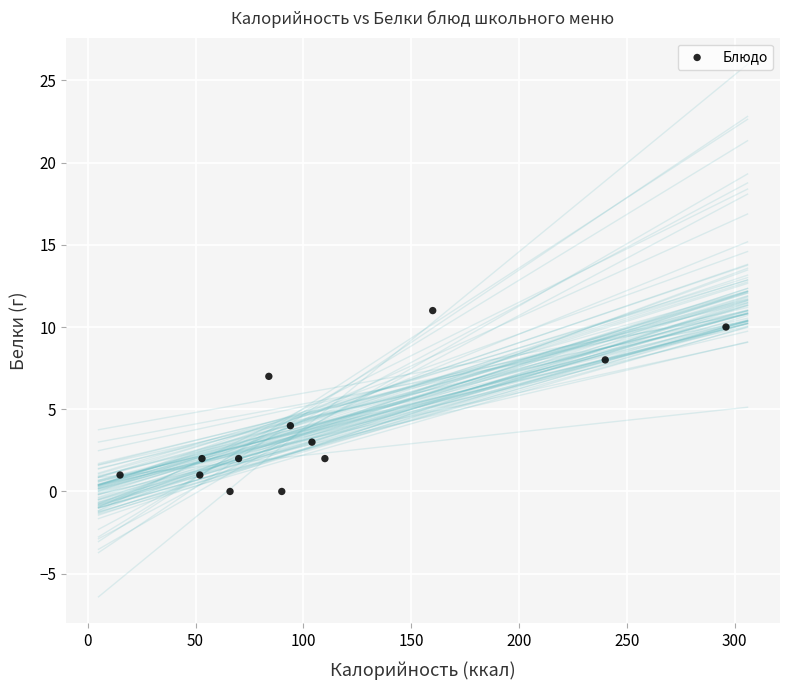

What Y value in the scatter plot is closest to 5?

4